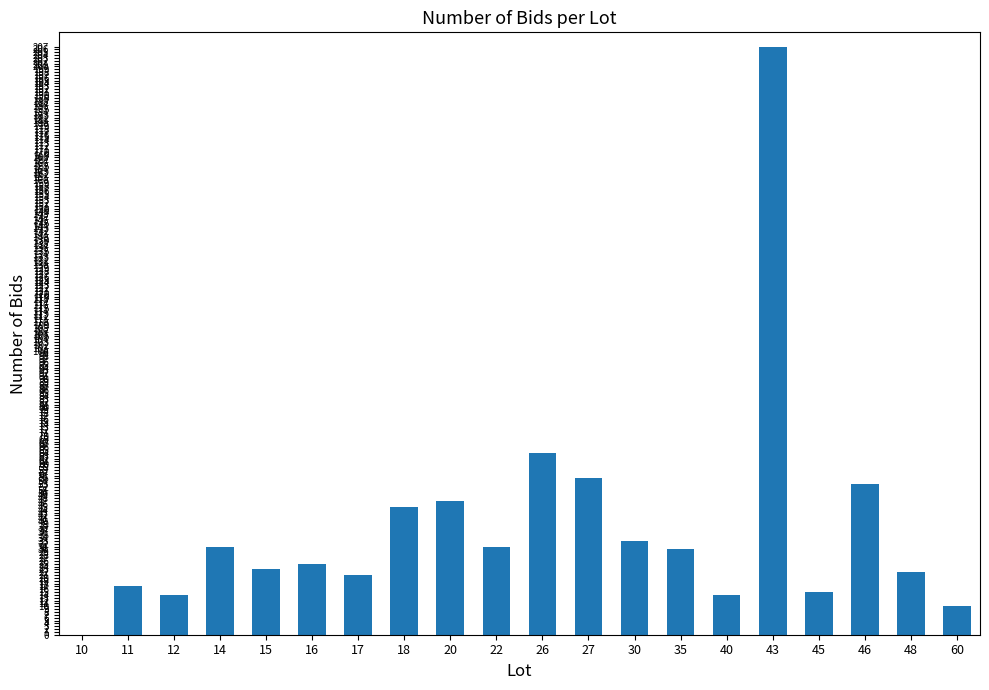

What is the maximum value shown in the chart?

207